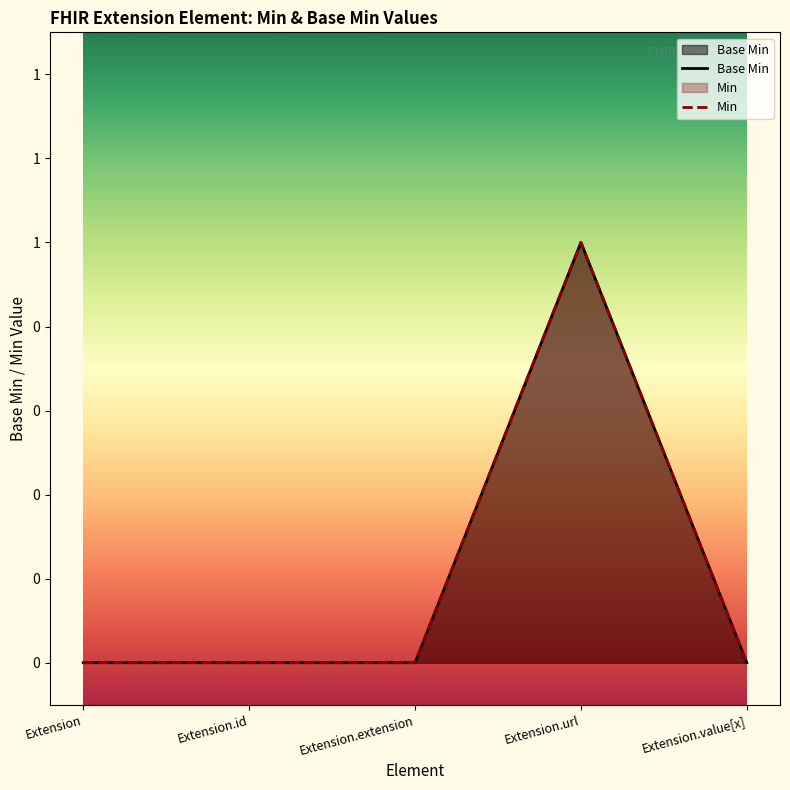

Rank the categories by value from lowest to highest.

Extension, Extension.id, Extension.extension, Extension.value[x], Extension.url